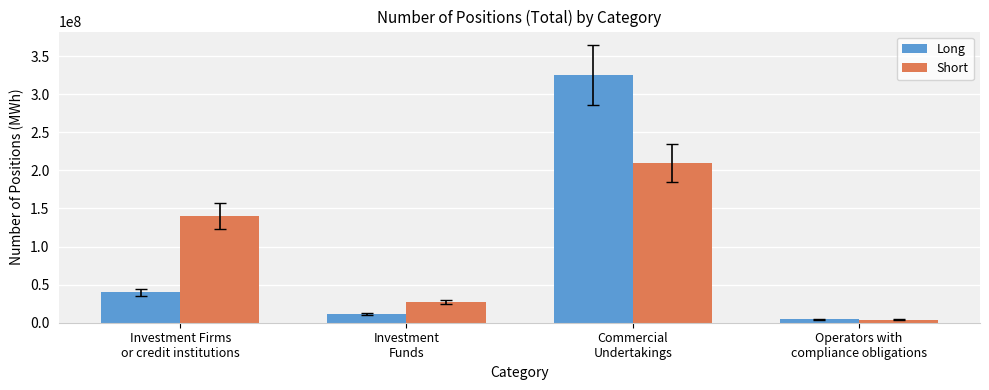

Between Commercial
Undertakings and Operators with
compliance obligations, which series saw the biggest shift?

Long